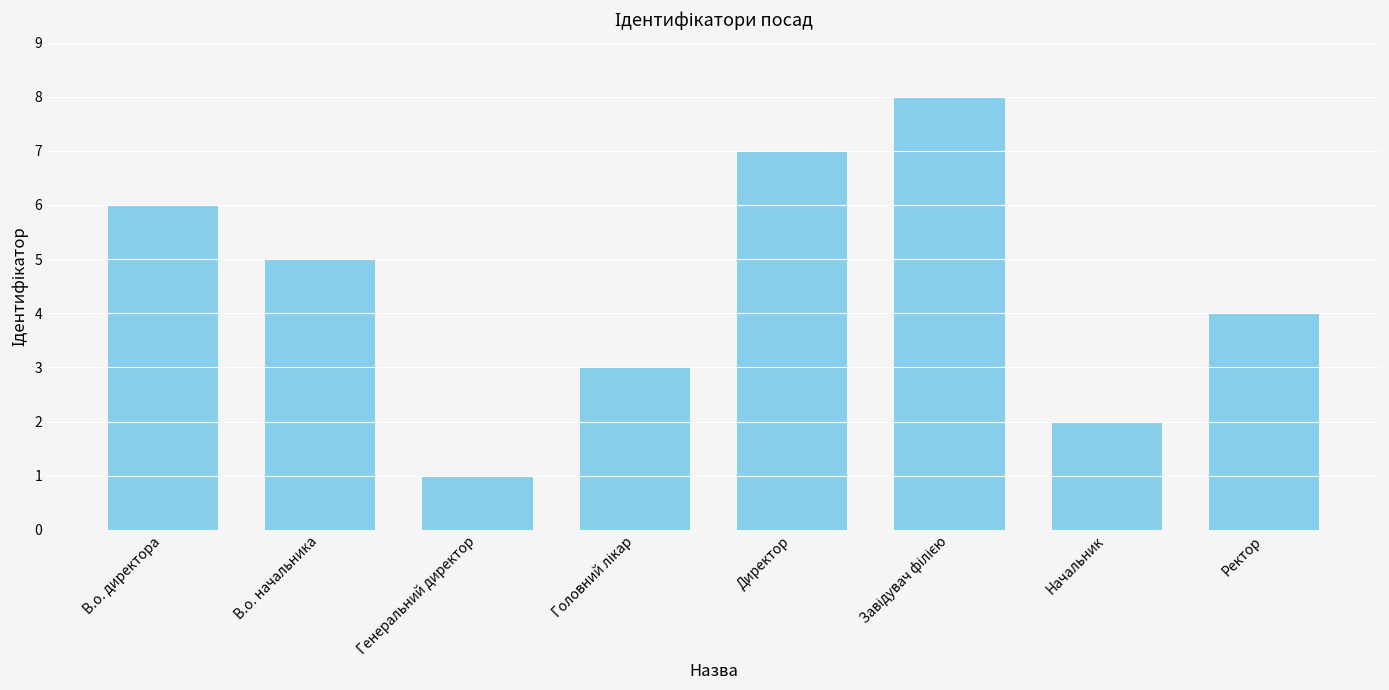

Reading left to right, transcribe all the data shown in this chart.

6	5	1	3	7	8	2	4